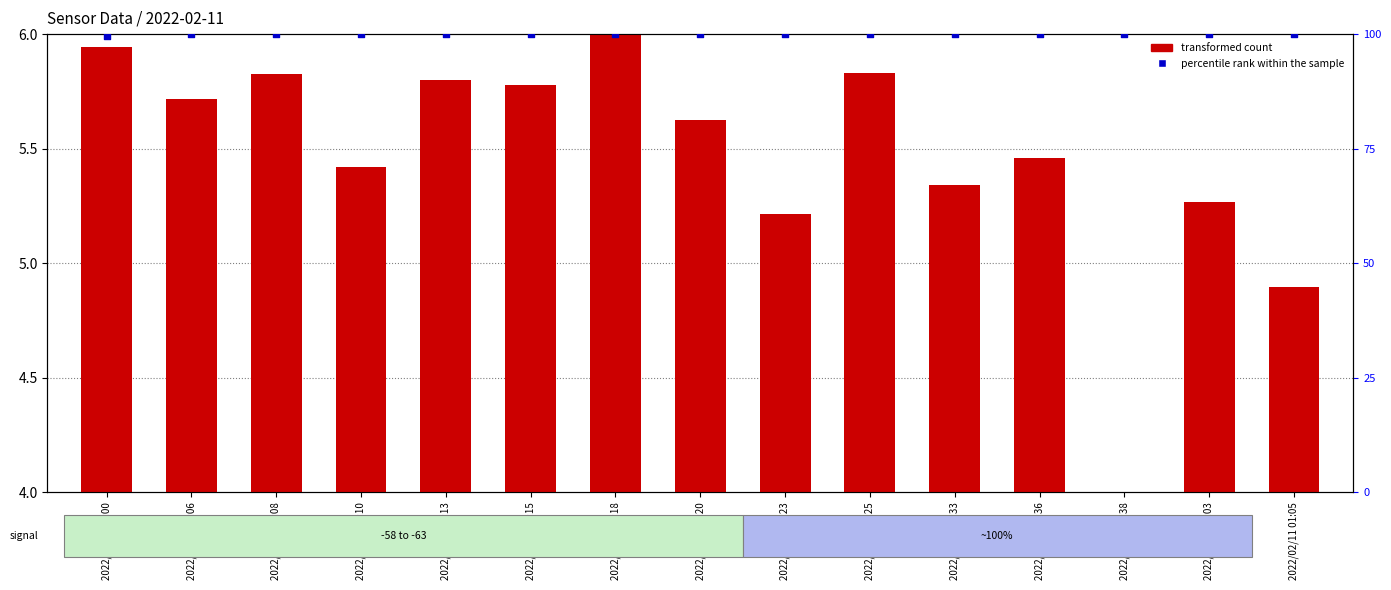

What is the total value across all series at 2022/02/11 00:13?

105.8